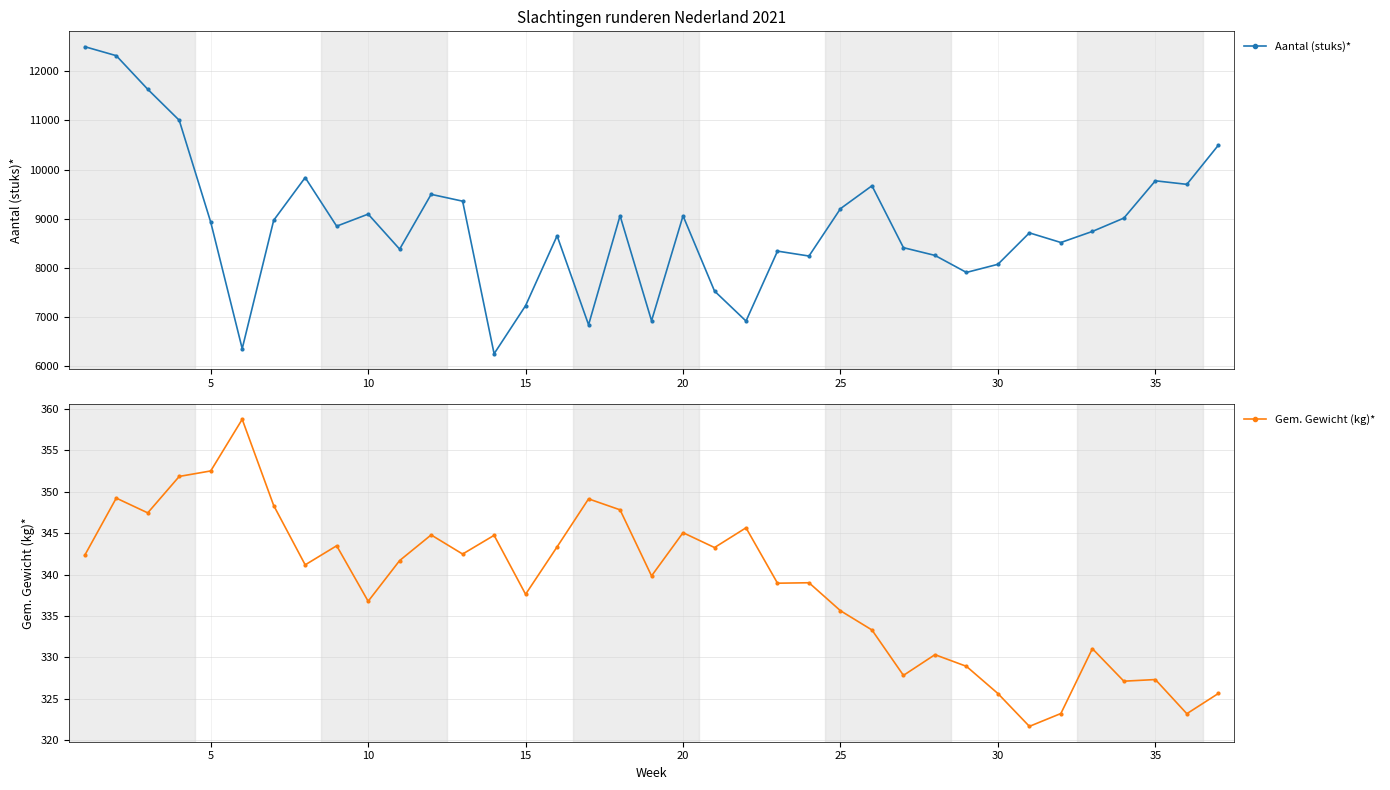

How many values in the Aantal (stuks)* series are below 8852?

18